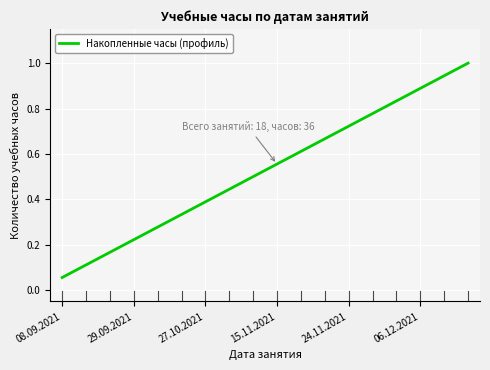

What is the greatest value displayed?

1.0